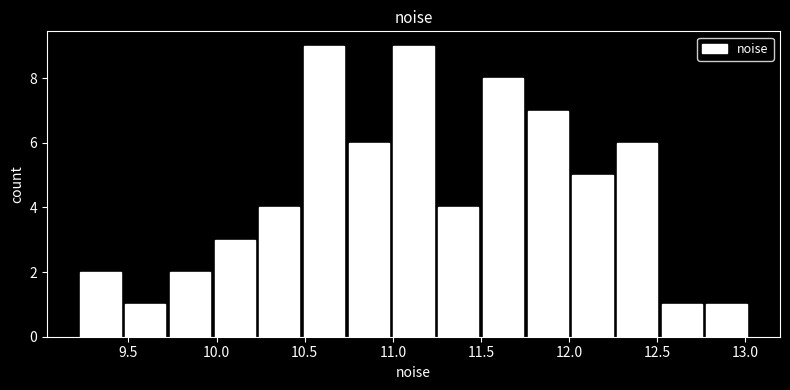

Reading left to right, list every bar in this chart as the range it spans on the x-axis followed by its height. Neither the bar edges nor the heights are printed on the chart, so give them approximately, as read against the axes.

9.20 to 9.45: 2
9.45 to 9.70: 1
9.70 to 10.00: 2
10.00 to 10.25: 3
10.25 to 10.50: 4
10.50 to 10.75: 9
10.75 to 11.00: 6
11.00 to 11.25: 9
11.25 to 11.50: 4
11.50 to 11.75: 8
11.75 to 12.00: 7
12.00 to 12.25: 5
12.25 to 12.50: 6
12.50 to 12.75: 1
12.75 to 13.00: 1